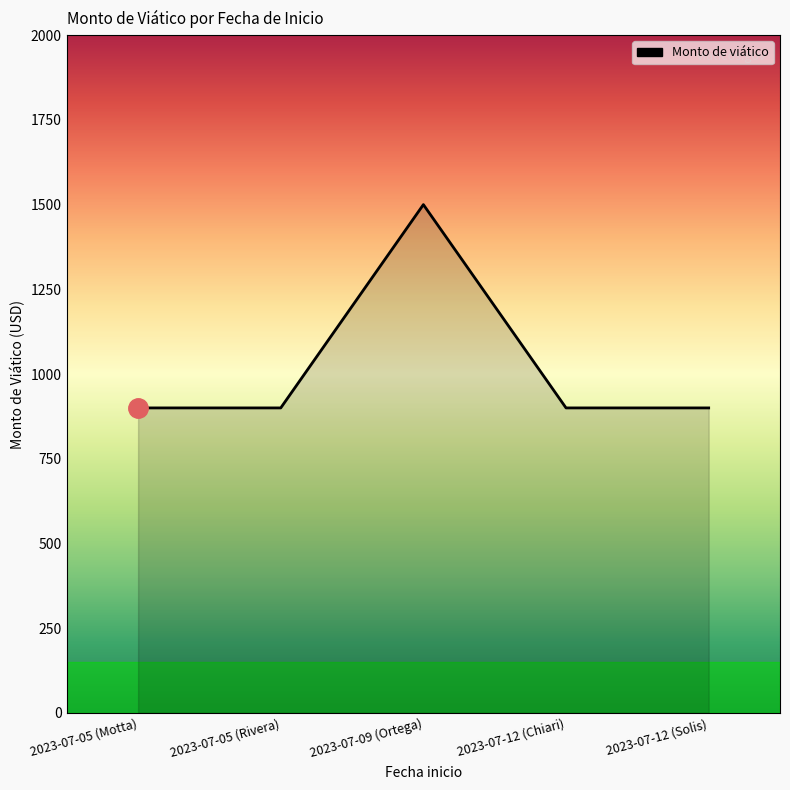

Read the value at 2023-07-05 (Motta).

900